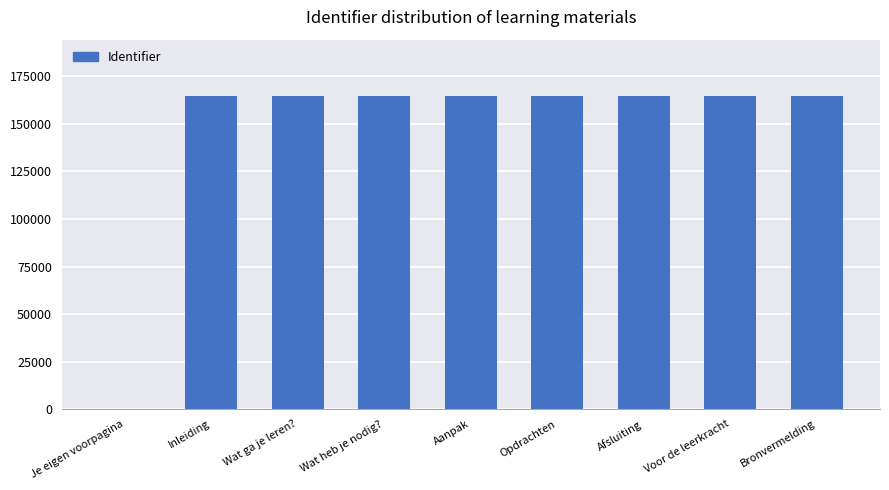

Where is the data nearest to the value 82351?

Inleiding